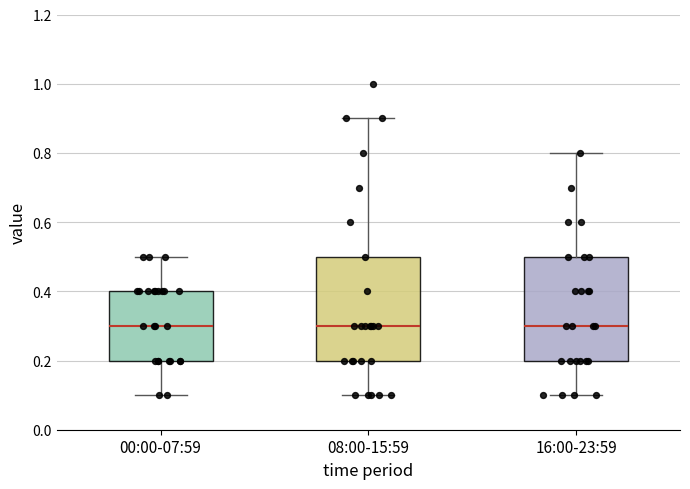

Where does the upper whisker of the box for 16:00-23:59 end on the y-axis? The values are not printed on the chart, so give them approximately, as read against the axis.

0.8